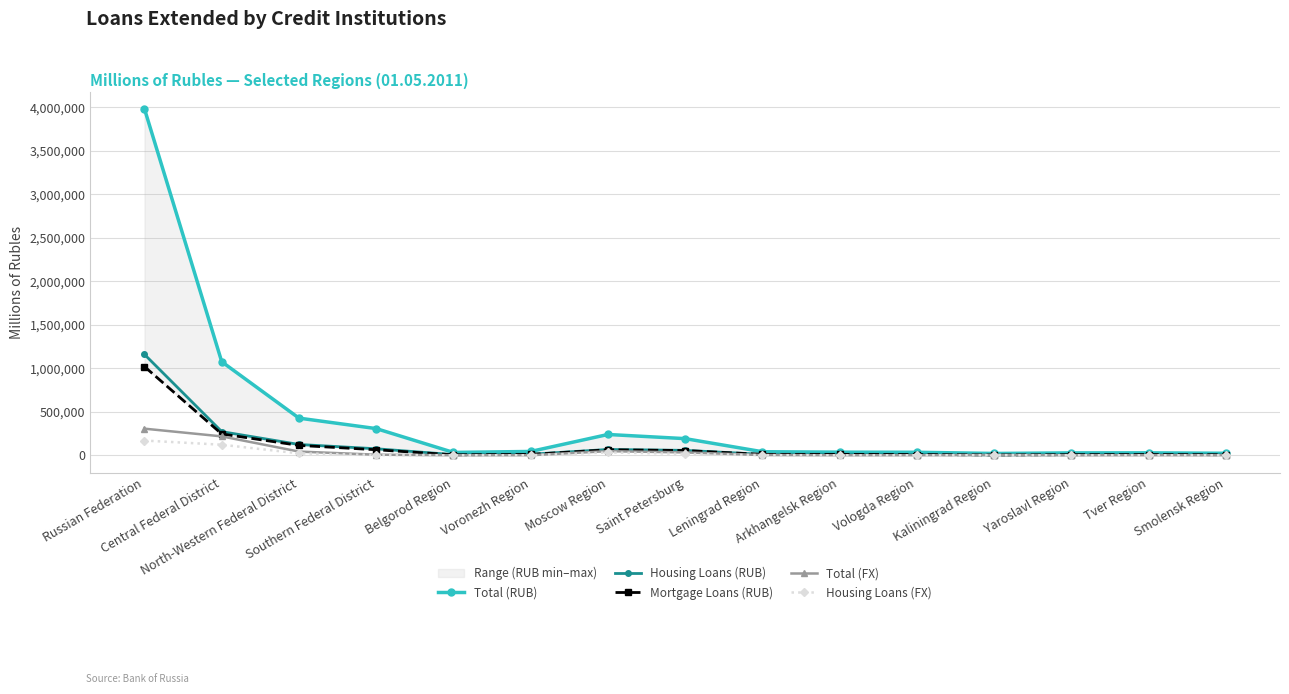

True or false: Mortgage Loans (RUB) and Total (FX) cross at least once.

False